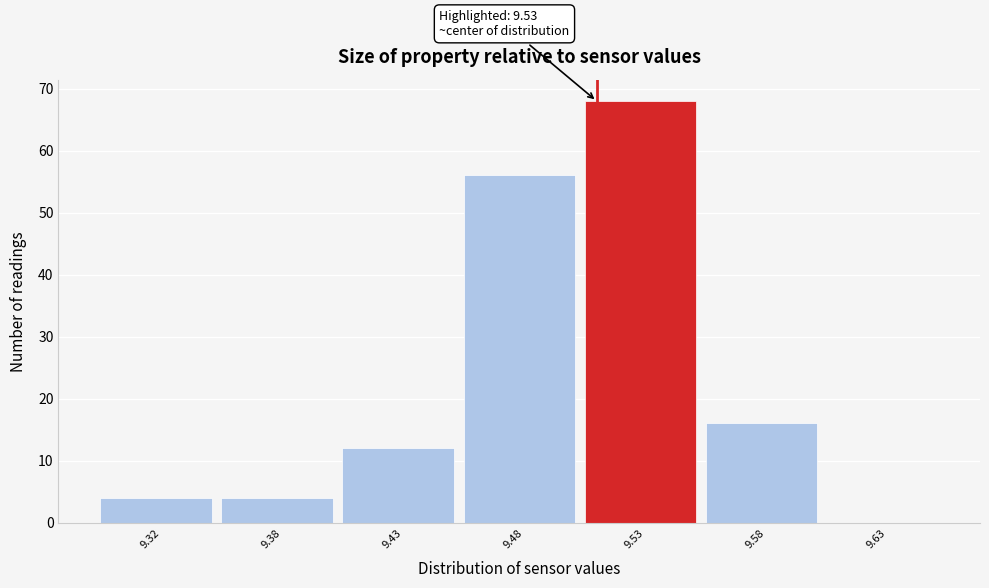

Reading left to right, transcribe all the data shown in this chart.

9.32=4	9.38=4	9.43=12	9.48=56	9.53=68	9.58=16	9.63=0